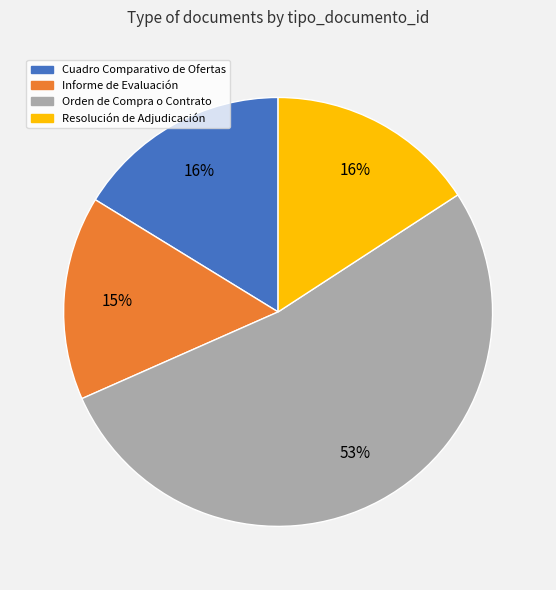

Approximately how many times larger is the value at Cuadro Comparativo de Ofertas compared to Resolución de Adjudicación?

1.0